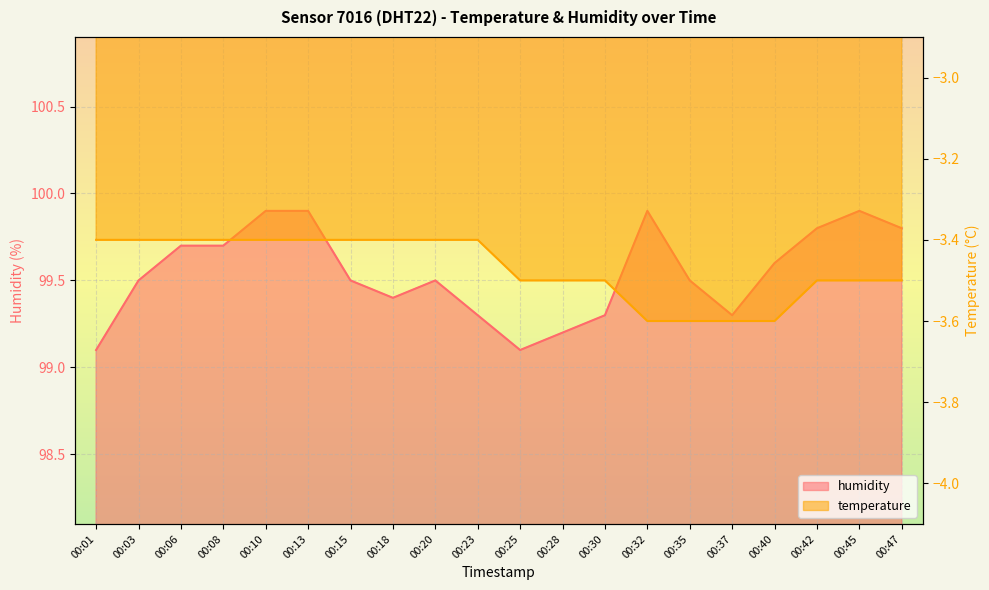

Between 00:08 and 00:03, which is larger?

00:08